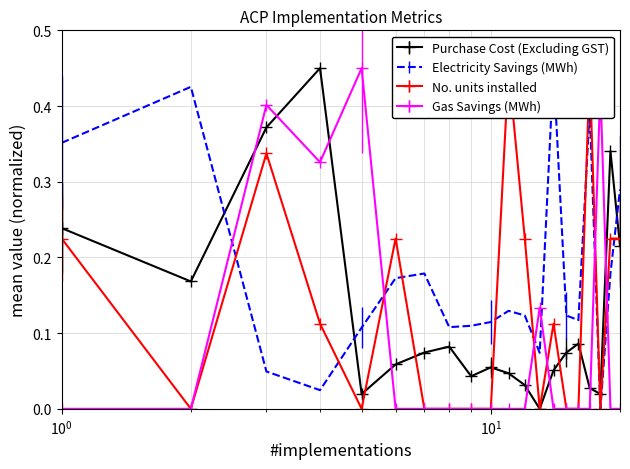

In Purchase Cost (Excluding GST), how many points are lower than both neighbors (excluding endpoints)?

5